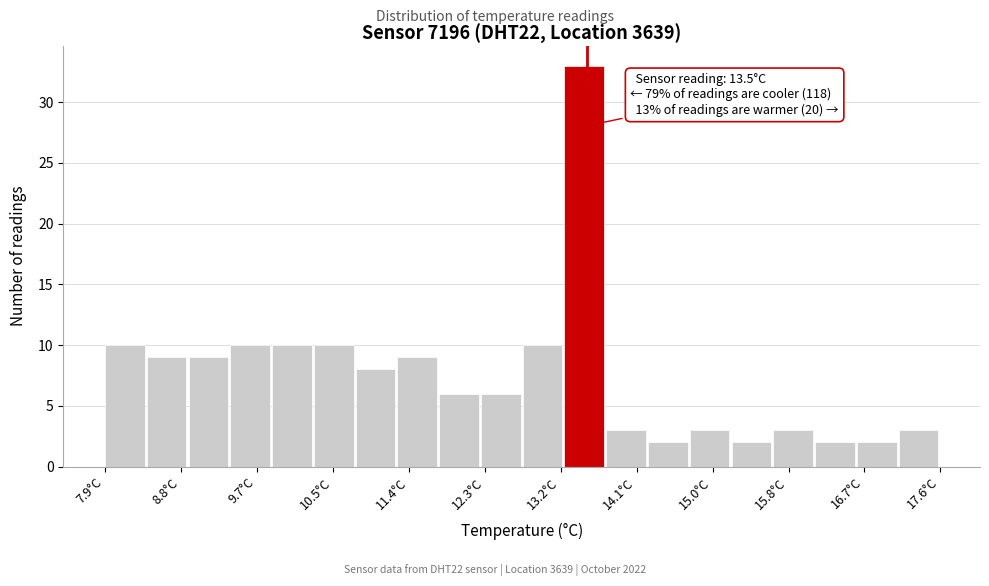

Which range on the x-axis has the tallest bar?

13.2 to 13.7